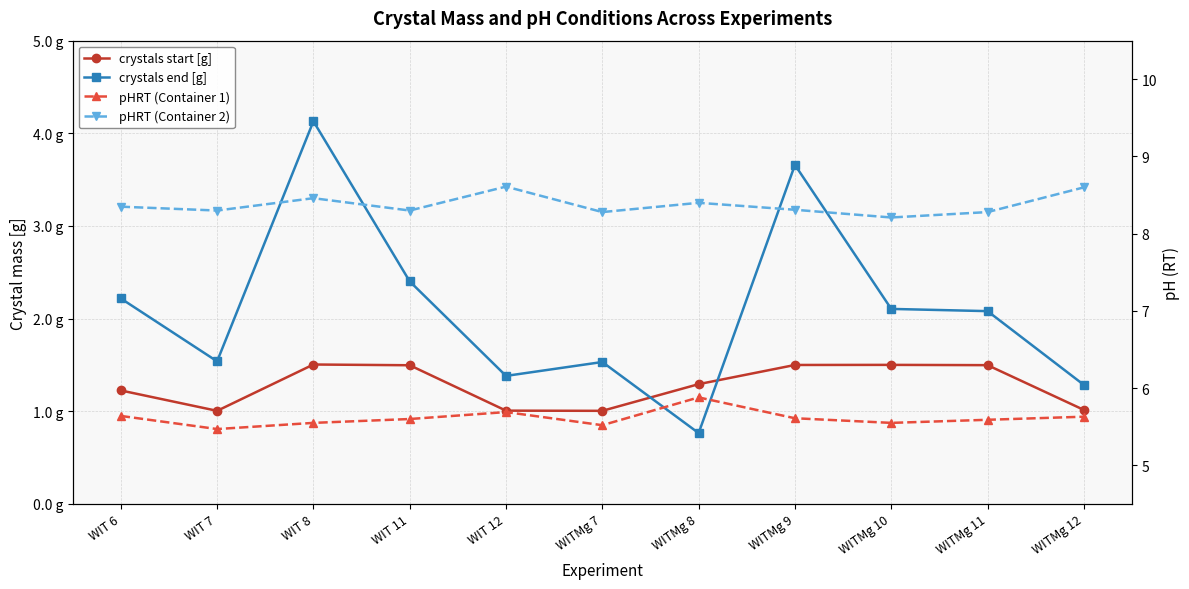

How many data points in crystals end [g] are less than 2?

5